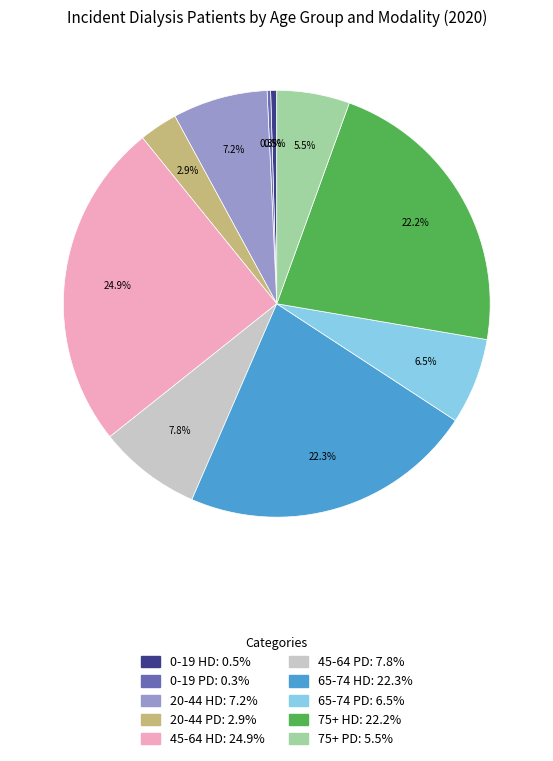

Does any single category account for the majority?

No